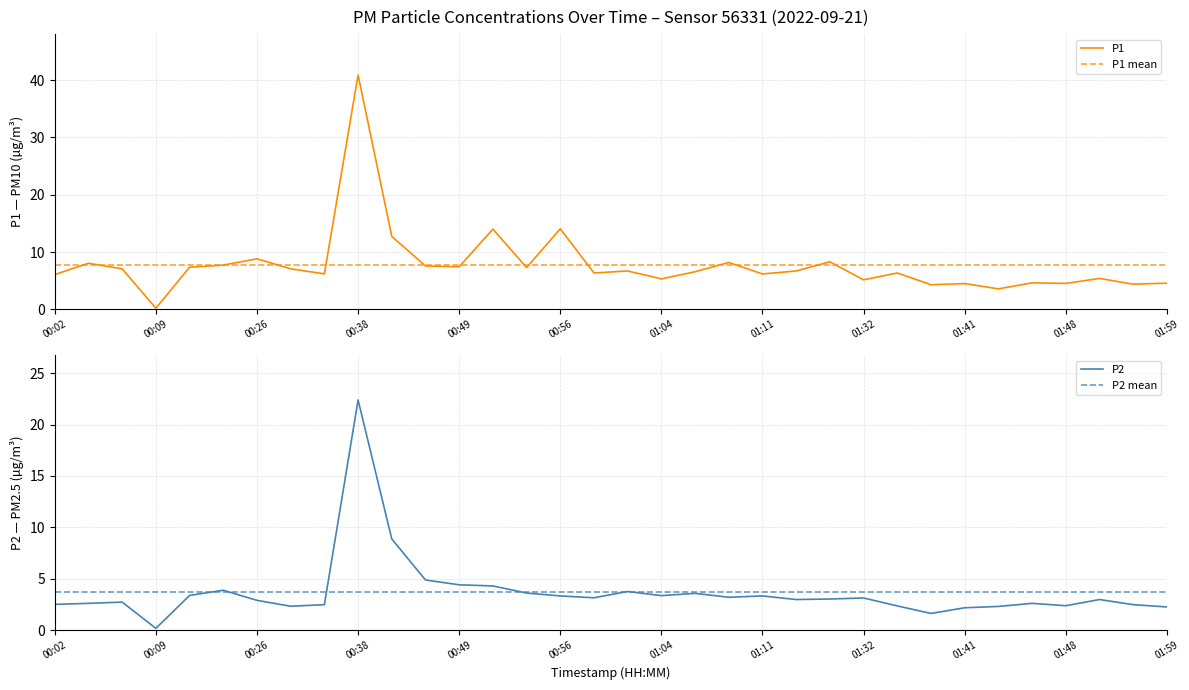

What is the sum of the P1 values at 00:38 and 01:59?

45.5